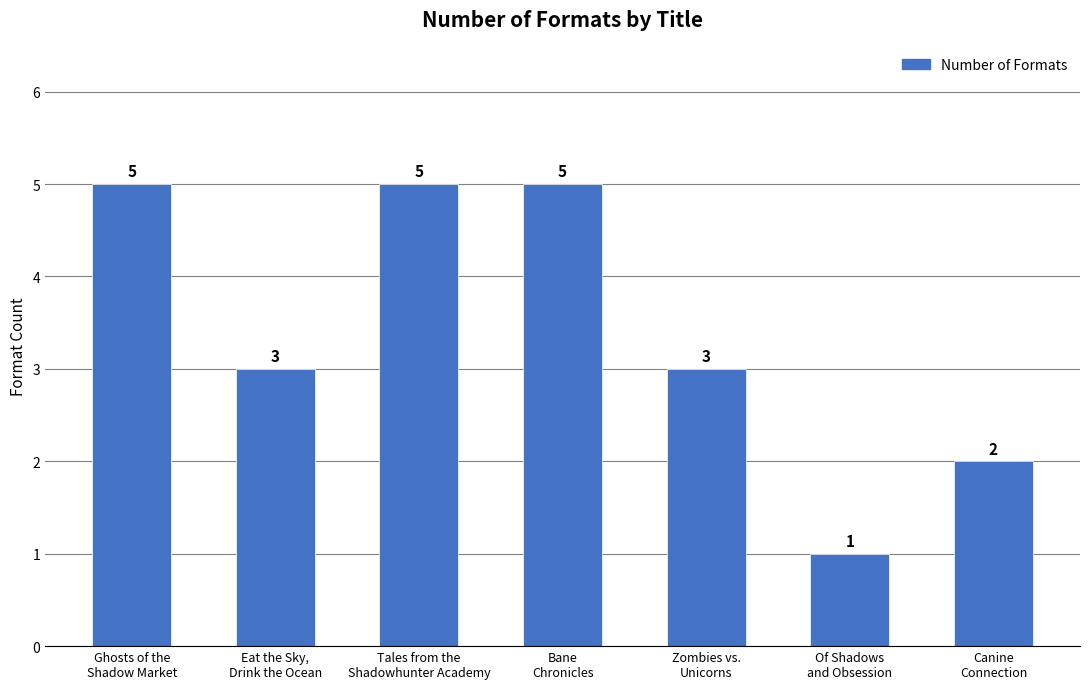

What is the greatest value displayed?

5